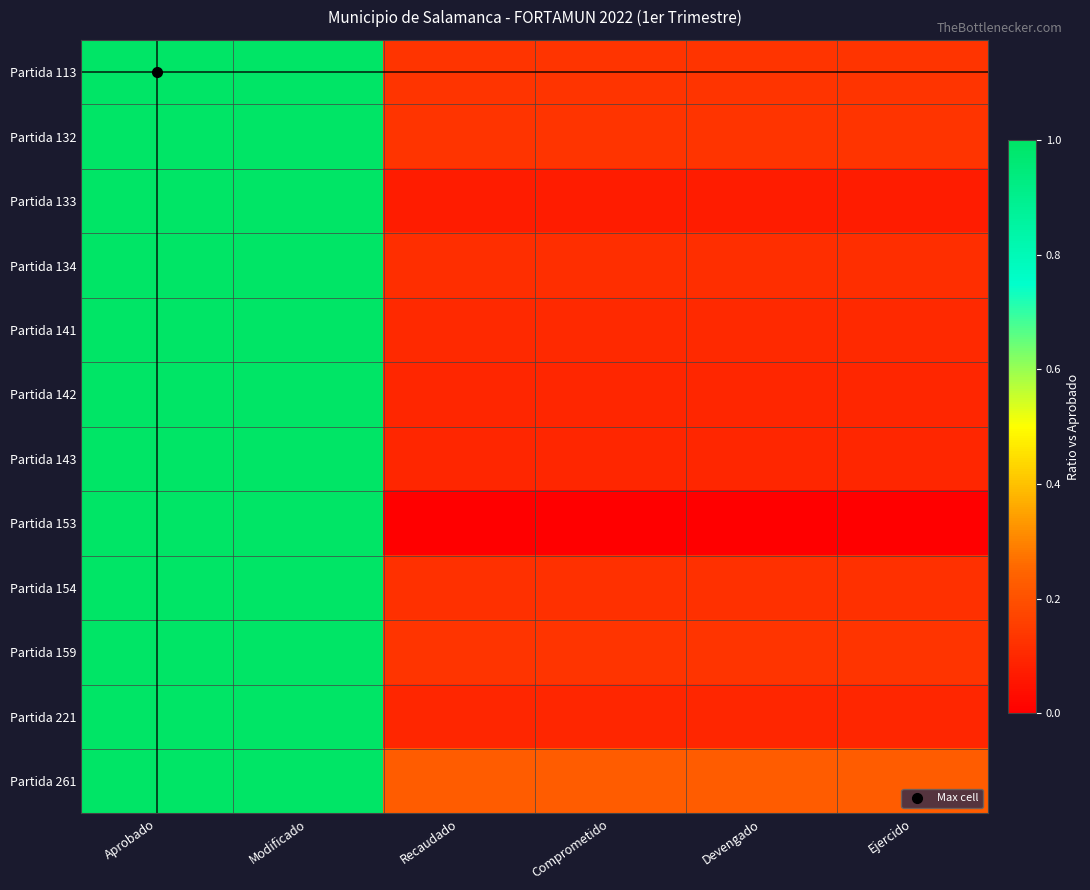

List the series in order of their peak value, highest first.

Partida 113, Partida 132, Partida 133, Partida 134, Partida 141, Partida 142, Partida 143, Partida 153, Partida 154, Partida 159, Partida 221, Partida 261